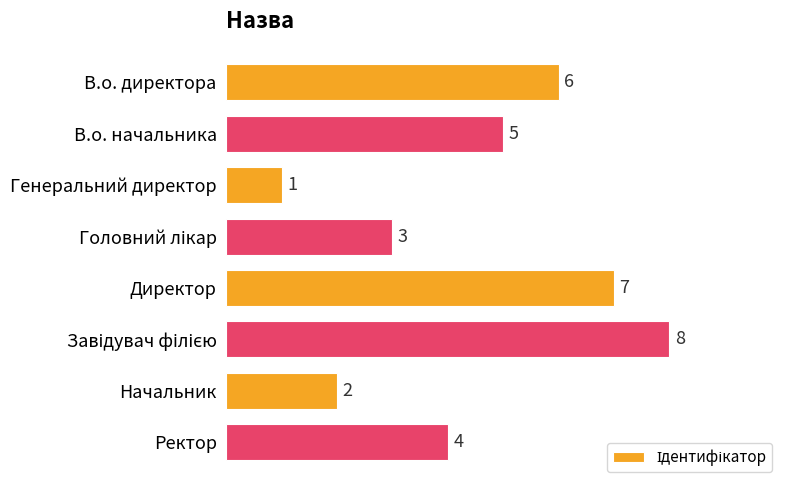

Which has a higher value, В.о. директора or Ректор?

В.о. директора